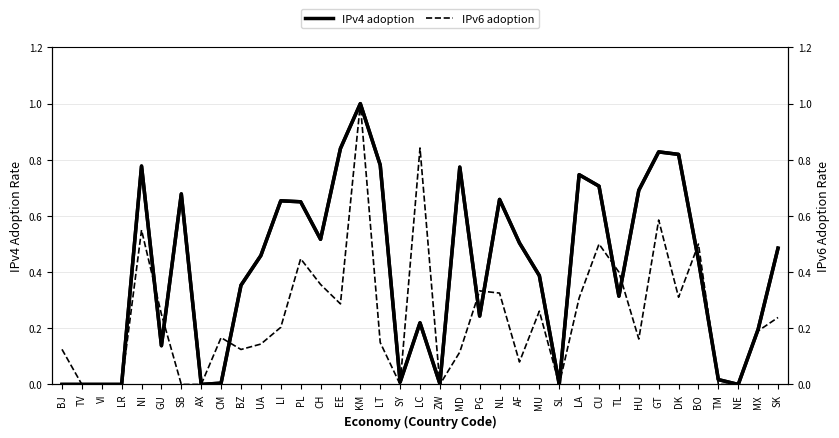

At which category is the sum across all series the highest?

KM